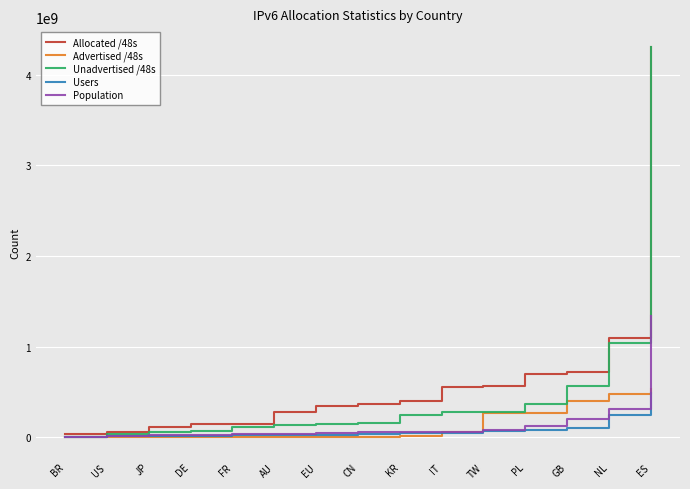

What is the spread (max minus min) of values at NL?

858473596